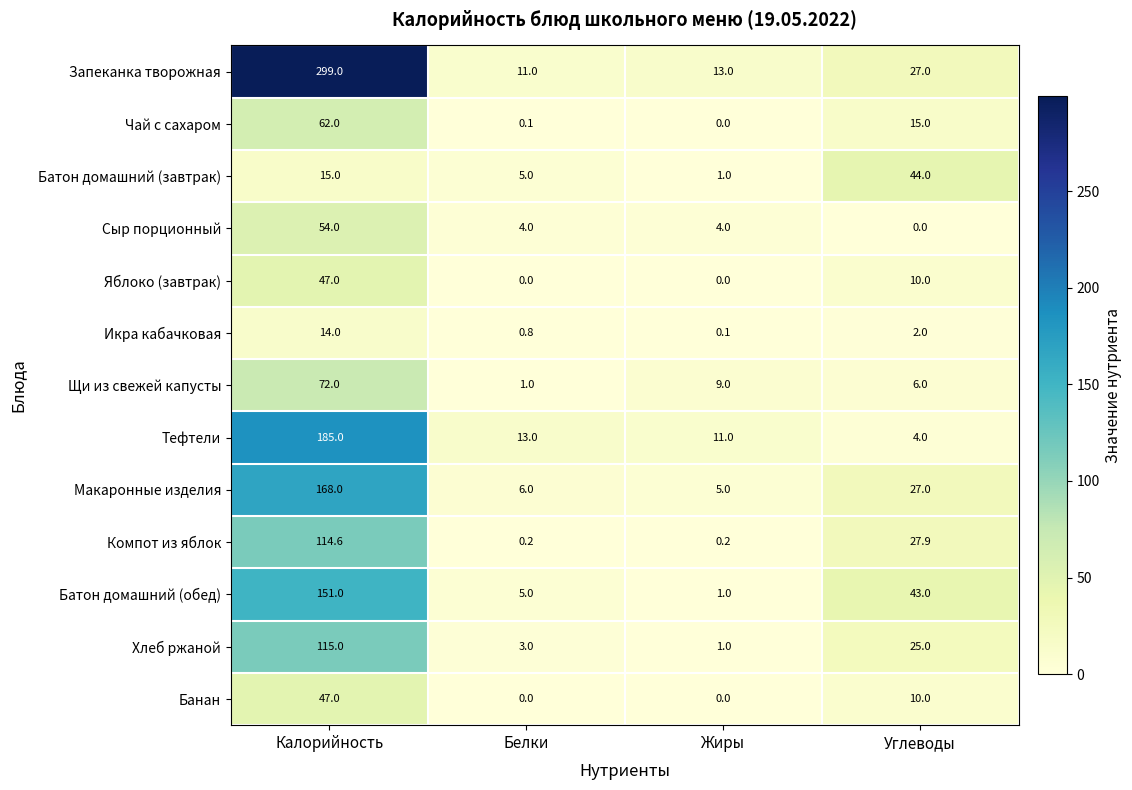

The value of Батон домашний (обед) at Белки is 8.5. True or false?

False